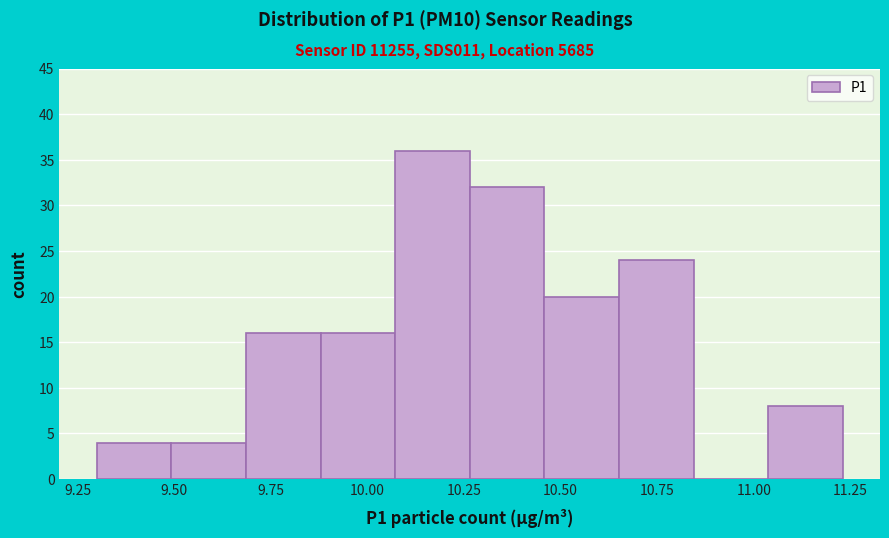

Around what value on the x-axis is the tallest bar? Give the approximate position of its centre, as read against the axis.

10.15